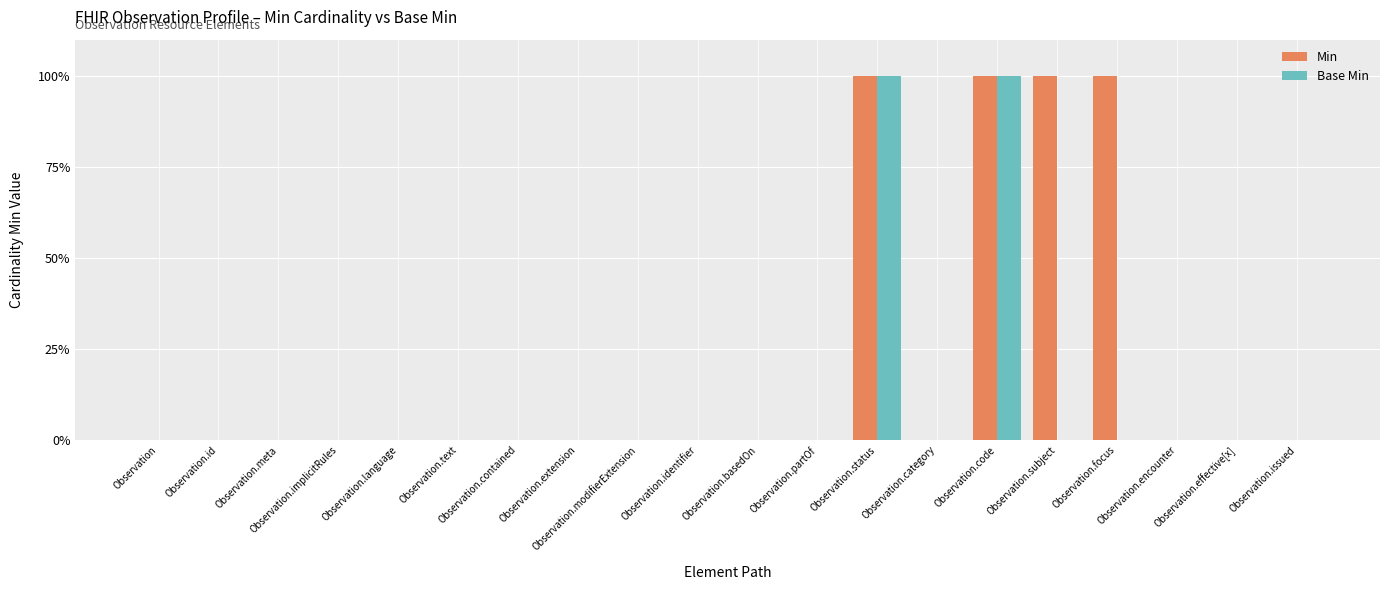

Reading left to right, list all the values displayed in this chart.

Min: Observation=0	Observation.id=0	Observation.meta=0	Observation.implicitRules=0	Observation.language=0	Observation.text=0	Observation.contained=0	Observation.extension=0	Observation.modifierExtension=0	Observation.identifier=0	Observation.basedOn=0	Observation.partOf=0	Observation.status=1	Observation.category=0	Observation.code=1	Observation.subject=1	Observation.focus=1	Observation.encounter=0	Observation.effective[x]=0	Observation.issued=0
Base Min: Observation=0	Observation.id=0	Observation.meta=0	Observation.implicitRules=0	Observation.language=0	Observation.text=0	Observation.contained=0	Observation.extension=0	Observation.modifierExtension=0	Observation.identifier=0	Observation.basedOn=0	Observation.partOf=0	Observation.status=1	Observation.category=0	Observation.code=1	Observation.subject=0	Observation.focus=0	Observation.encounter=0	Observation.effective[x]=0	Observation.issued=0